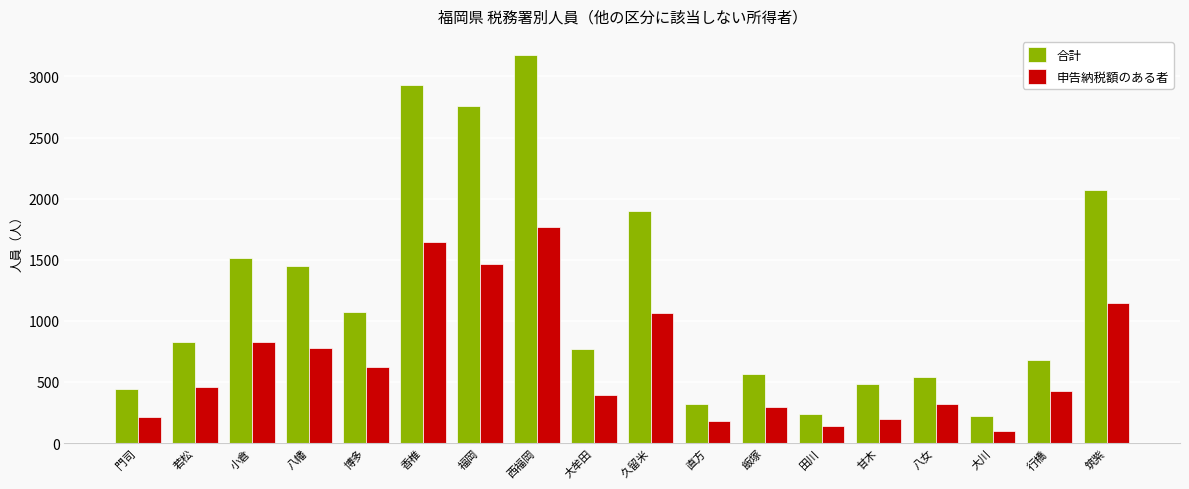

How many bars are there in each group?

2